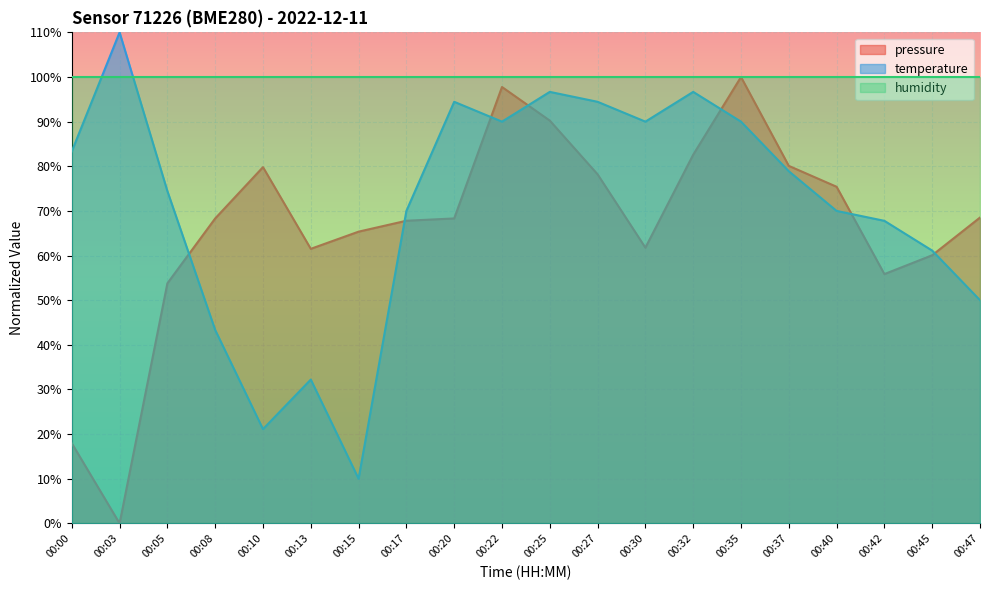

Which series has the largest range (max minus min)?

pressure